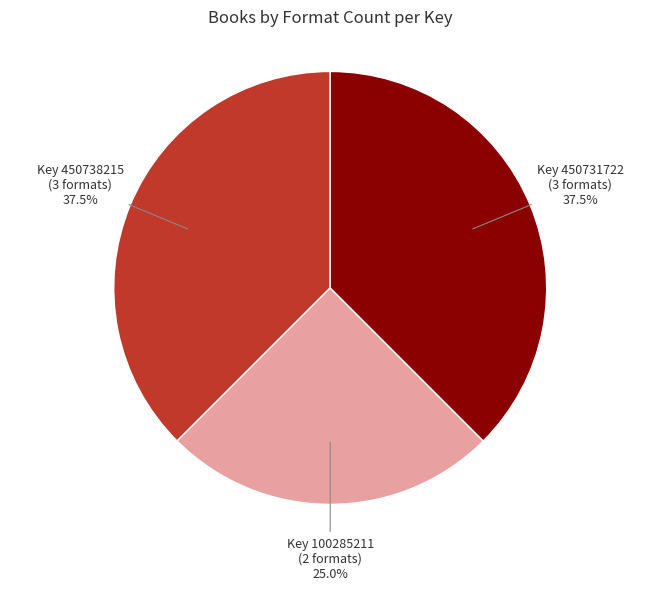

What is the total percentage of Key 100285211 (2 formats) and Key 450731722 (3 formats)?

62.5%